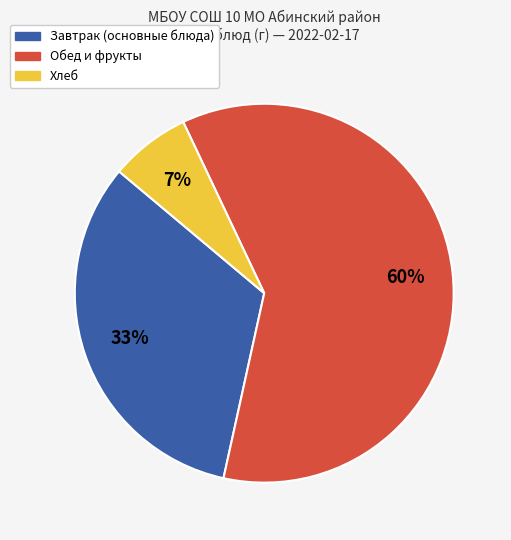

Count the number of slices in the pie.

3